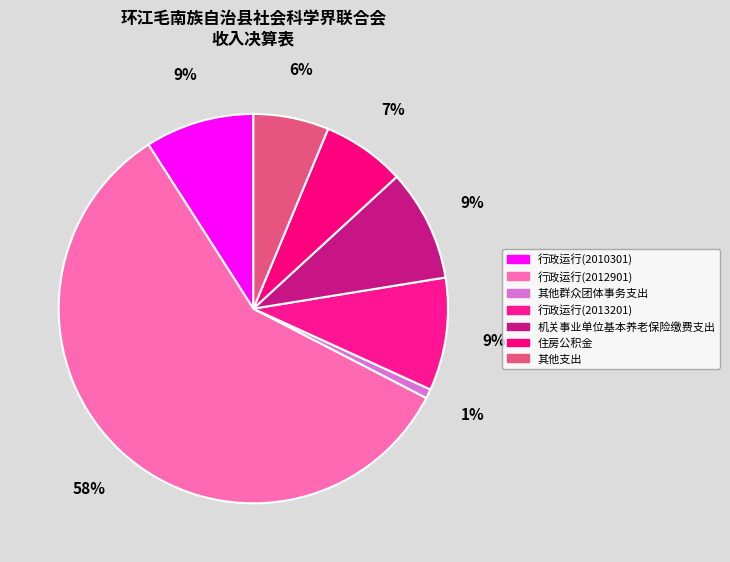

How many slices are in this pie chart?

7